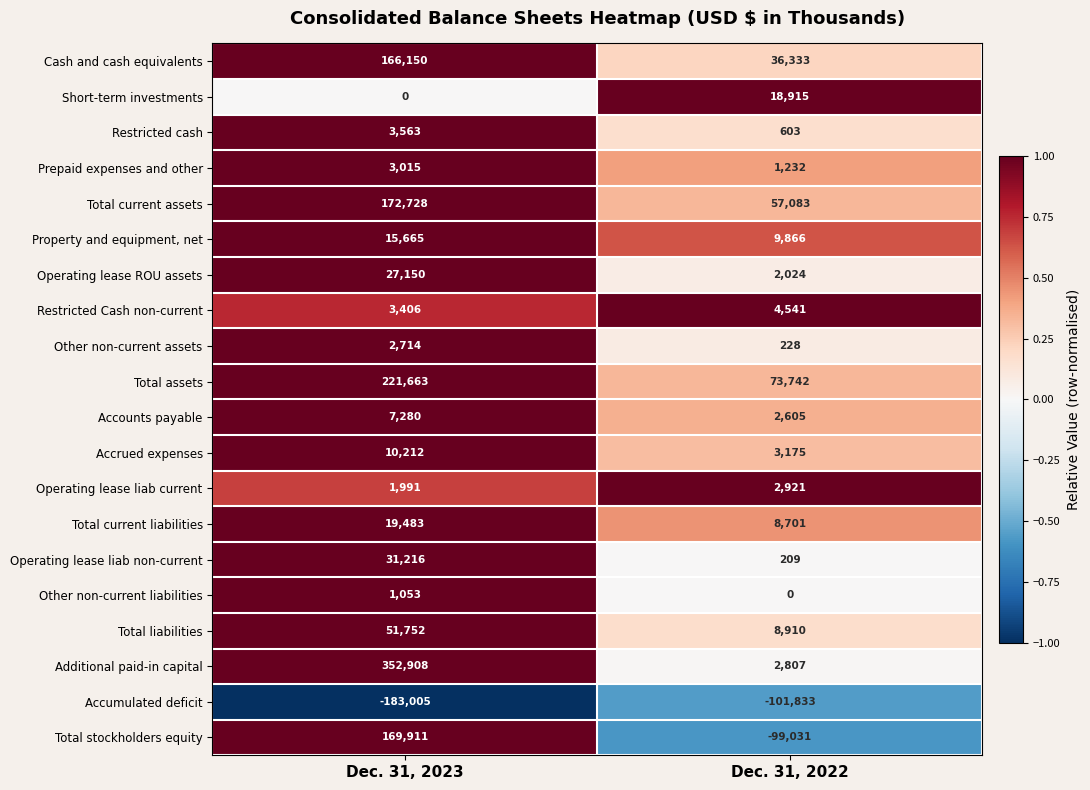

What is the spread (max minus min) of values at Dec. 31, 2023?

535913